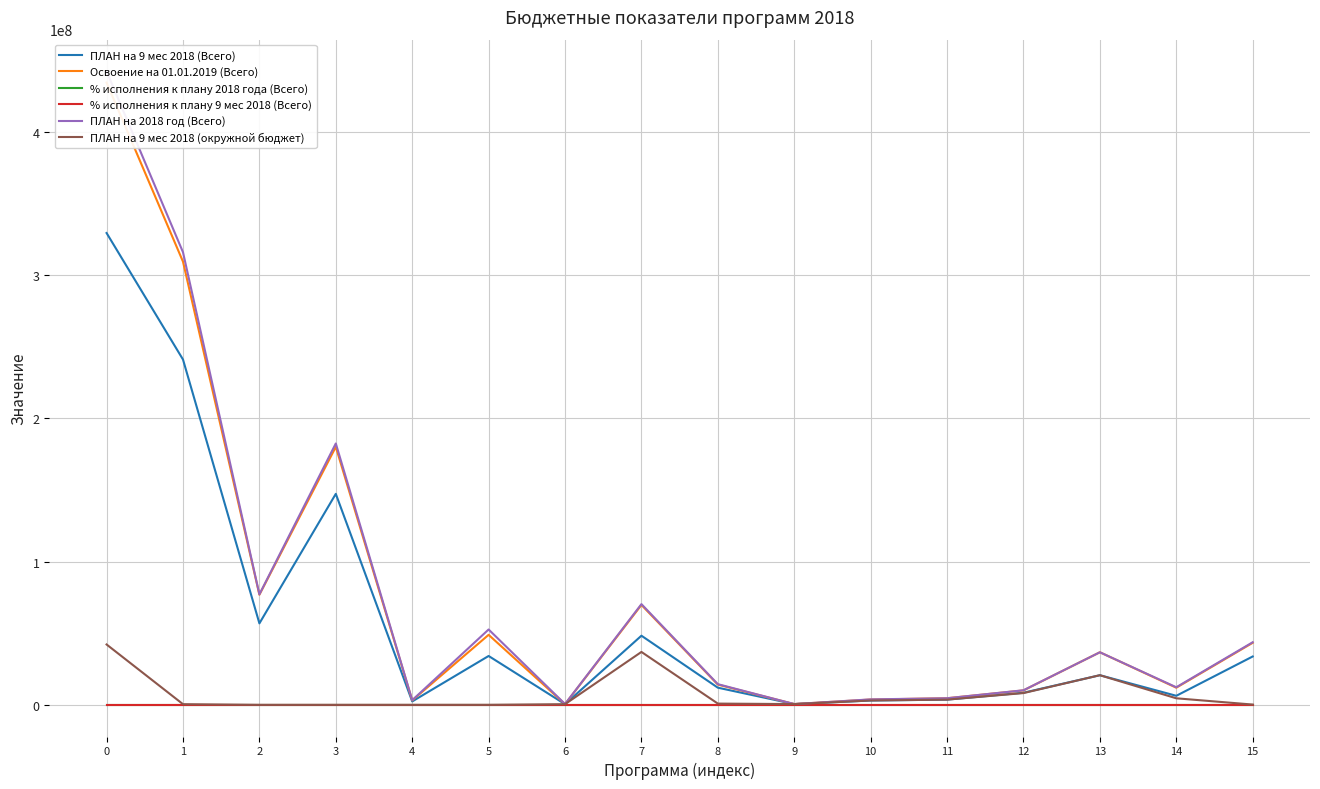

True or false: % исполнения к плану 2018 года (Всего) and Освоение на 01.01.2019 (Всего) intersect in this chart.

False